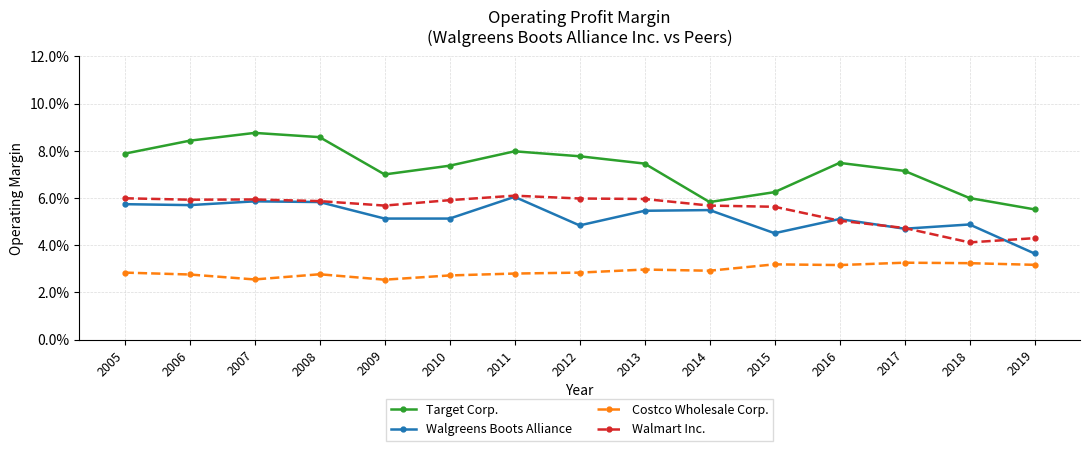

Reading left to right, extract all data points from this chart.

Target Corp.: 0.1	0.1	0.1	0.1	0.1	0.1	0.1	0.1	0.1	0.1	0.1	0.1	0.1	0.1	0.1
Walgreens Boots Alliance: 0.1	0.1	0.1	0.1	0.1	0.1	0.1	0.0	0.1	0.1	0.0	0.1	0.0	0.0	0.0
Costco Wholesale Corp.: 0.0	0.0	0.0	0.0	0.0	0.0	0.0	0.0	0.0	0.0	0.0	0.0	0.0	0.0	0.0
Walmart Inc.: 0.1	0.1	0.1	0.1	0.1	0.1	0.1	0.1	0.1	0.1	0.1	0.1	0.0	0.0	0.0